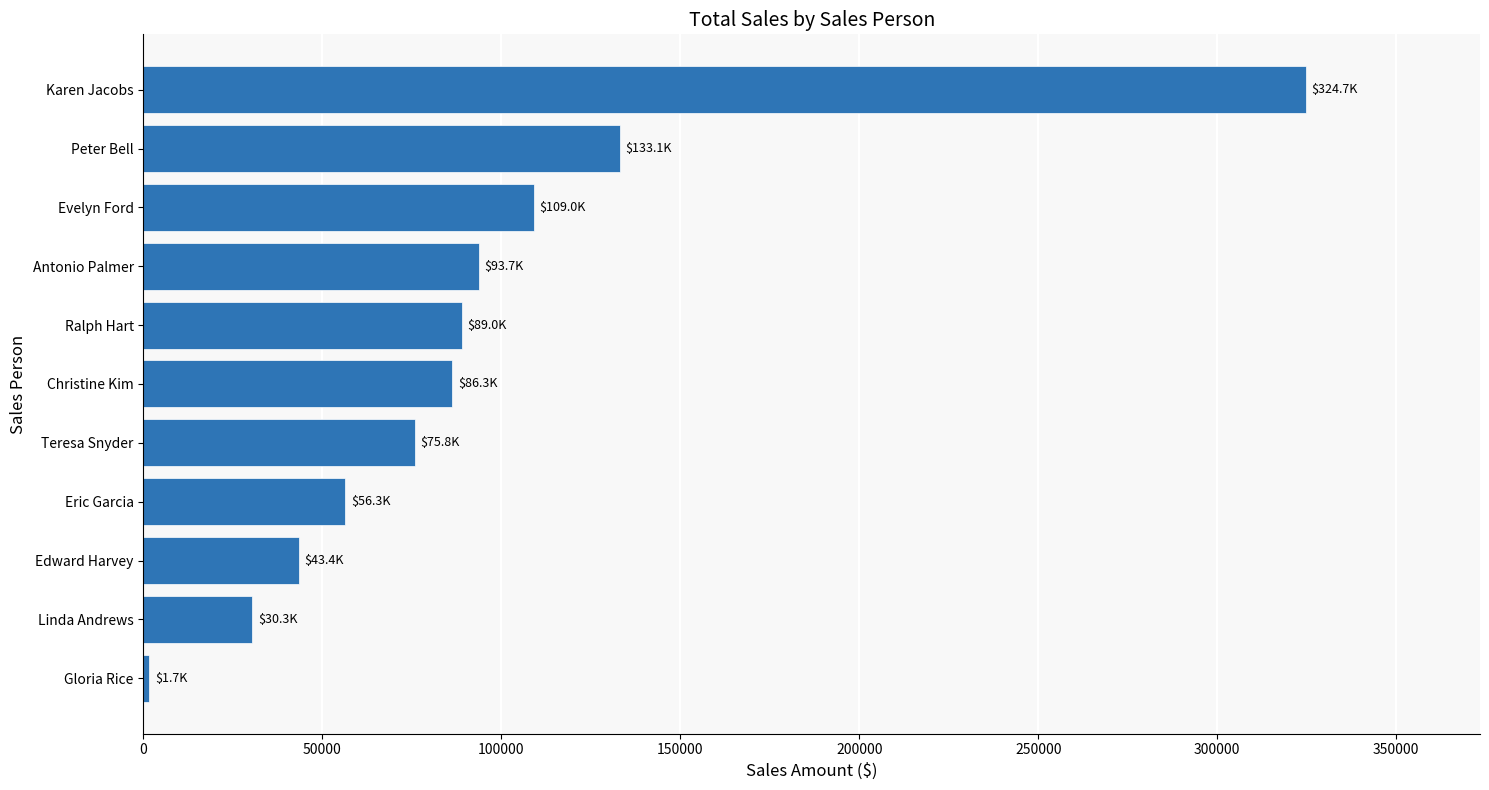

What is the sum of all values?

1043438.2